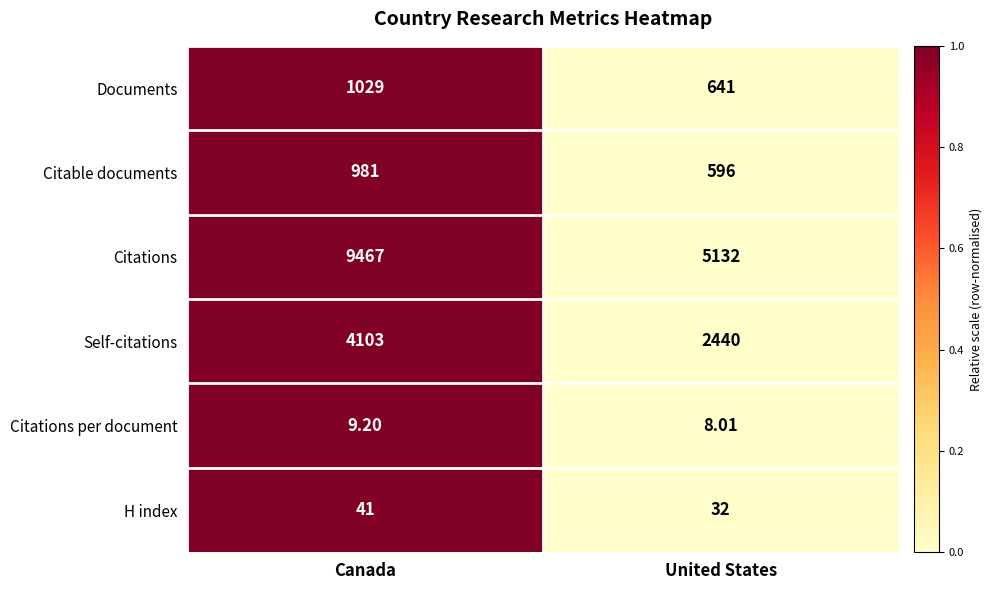

Which category has the highest value in the H index series?

Canada